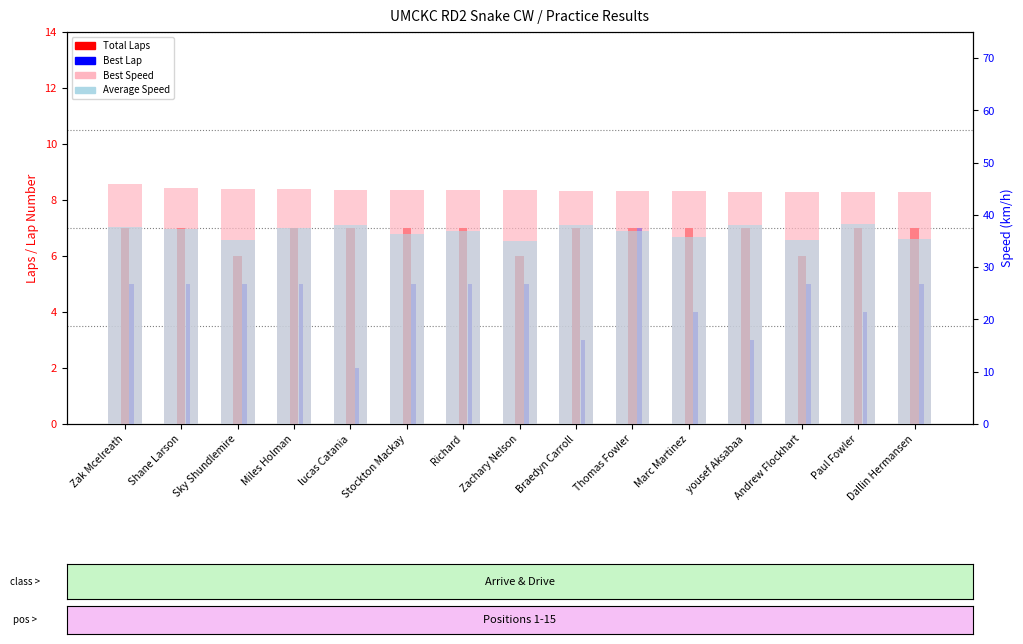

What are all the series names shown in the legend?

Total Laps, Best Lap, Best Speed, Average Speed